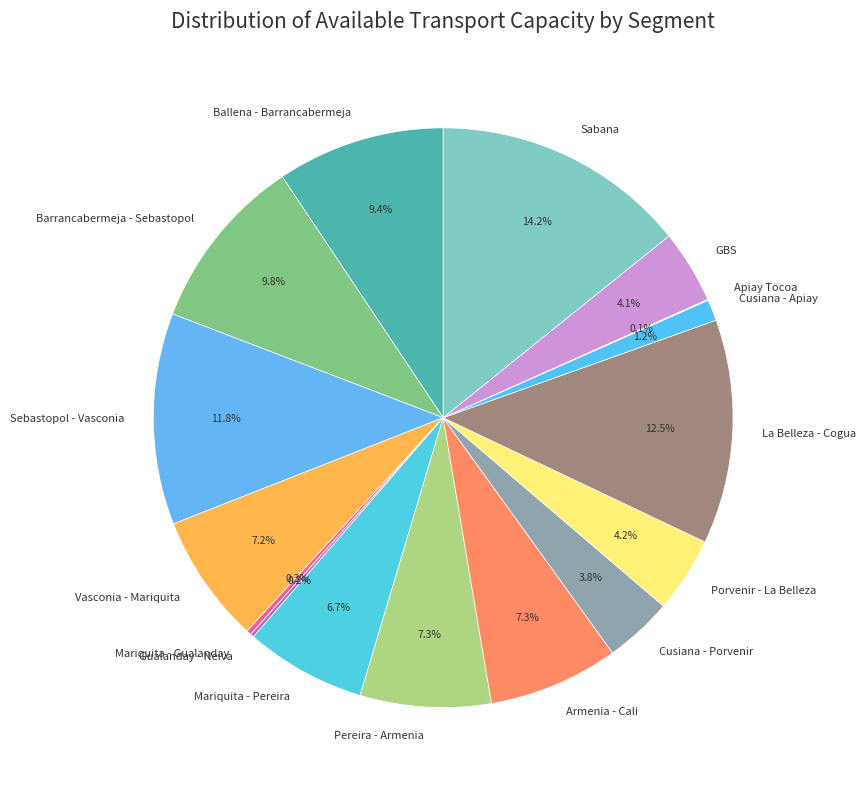

To the nearest percent, what portion does Pereira - Armenia represent?

7%